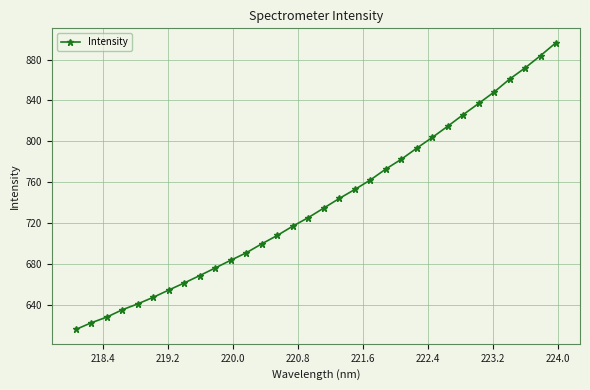

What is the difference between the maximum and second lowest values?

274.1